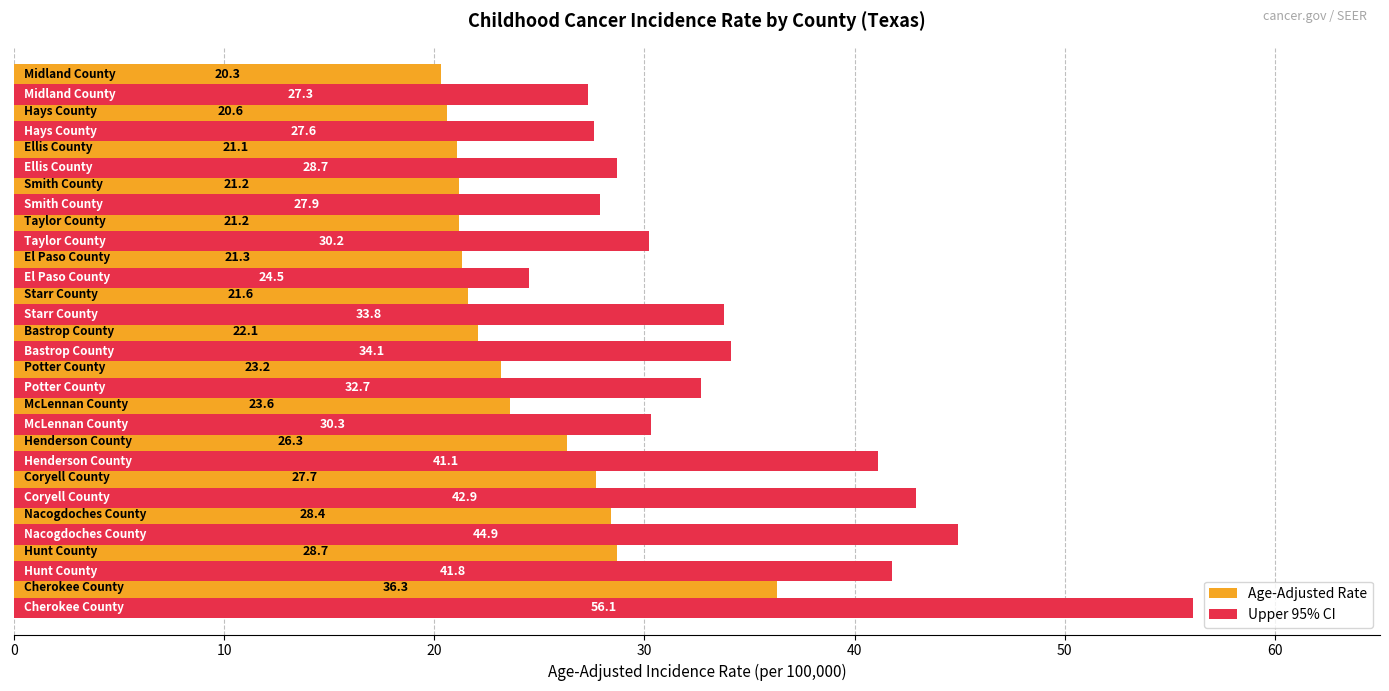

What is the greatest value displayed?

56.1